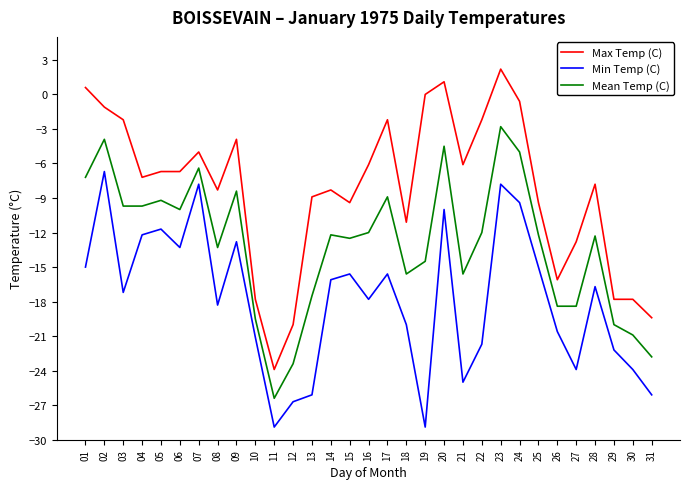

Is it true that Min Temp (C) equals -15.4 at 13?

False